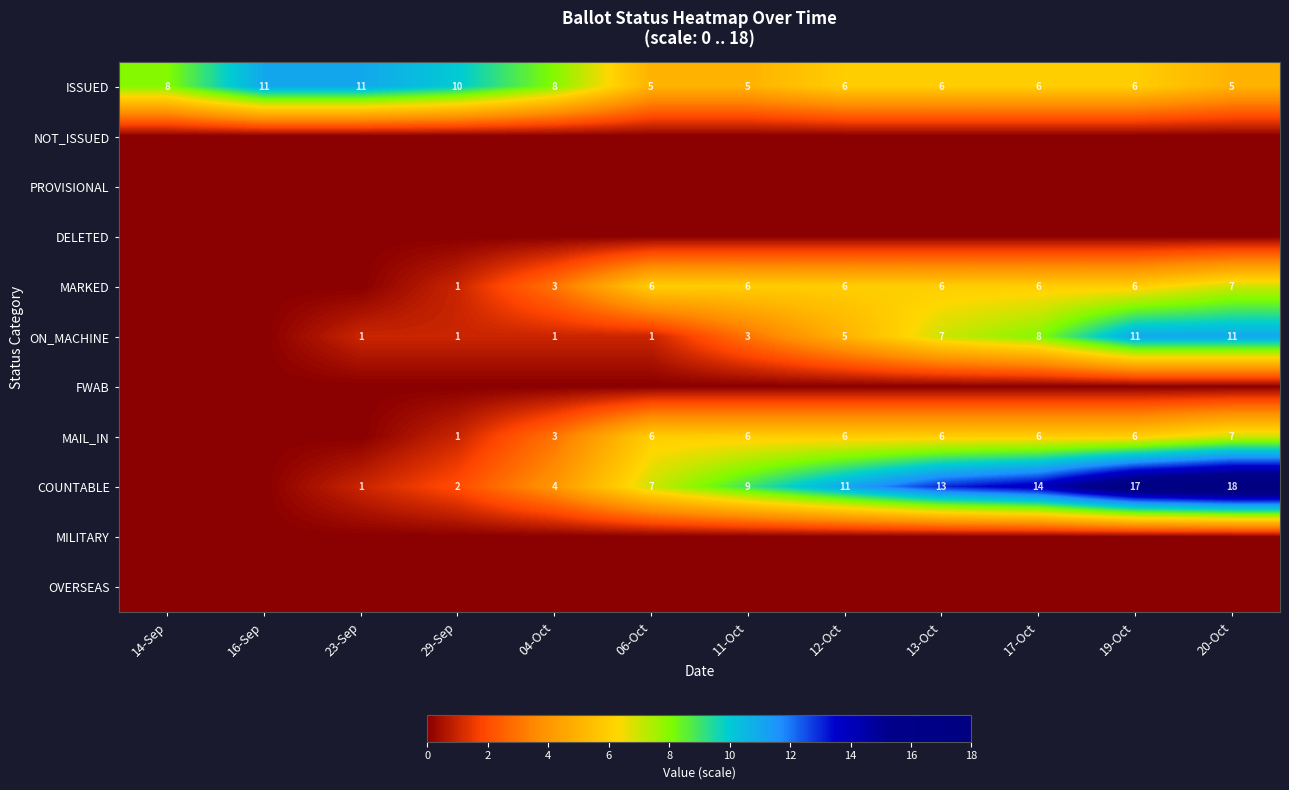

Where does the ISSUED series first go above 6?

14-Sep